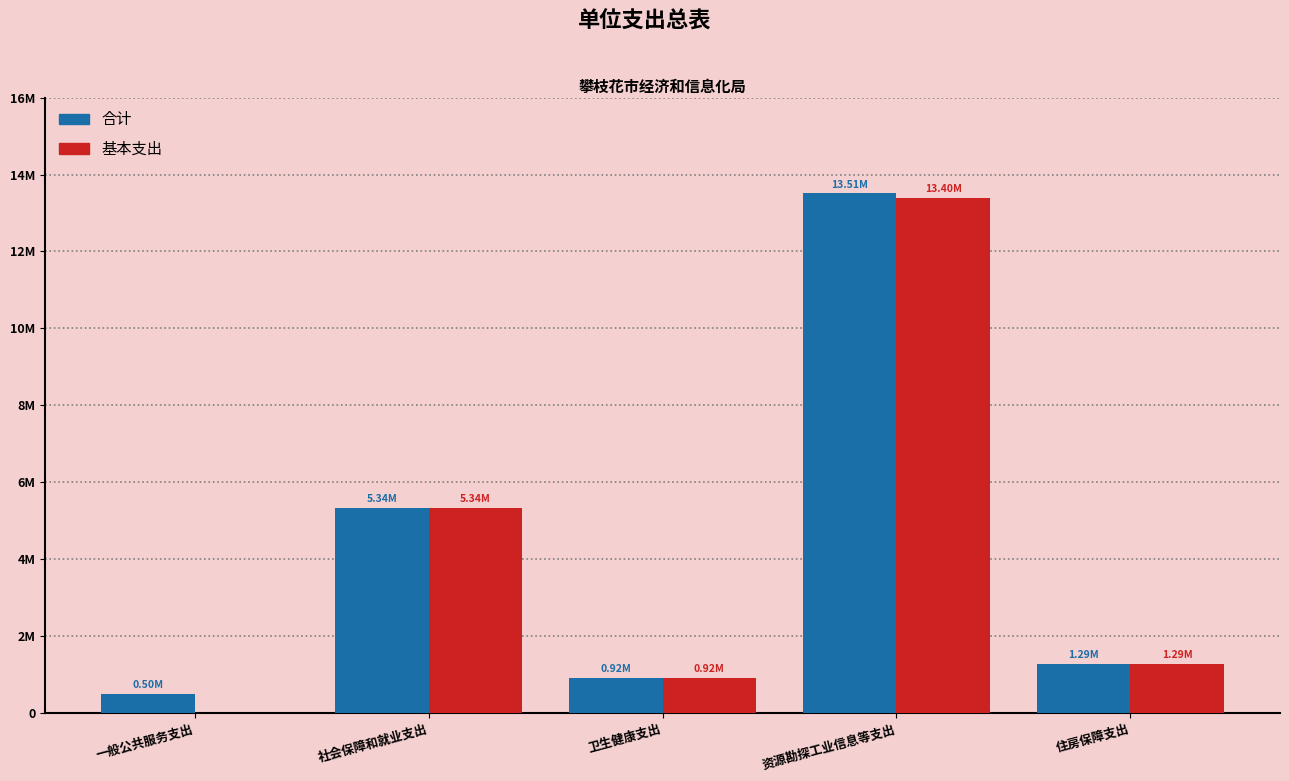

Between 一般公共服务支出 and 社会保障和就业支出, which series saw the biggest shift?

基本支出